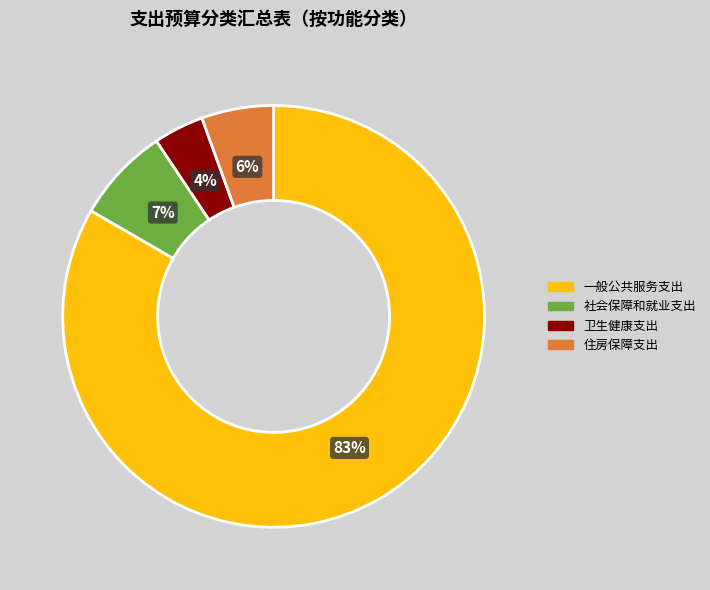

Combined, do 住房保障支出 and 卫生健康支出 account for over 50%?

No